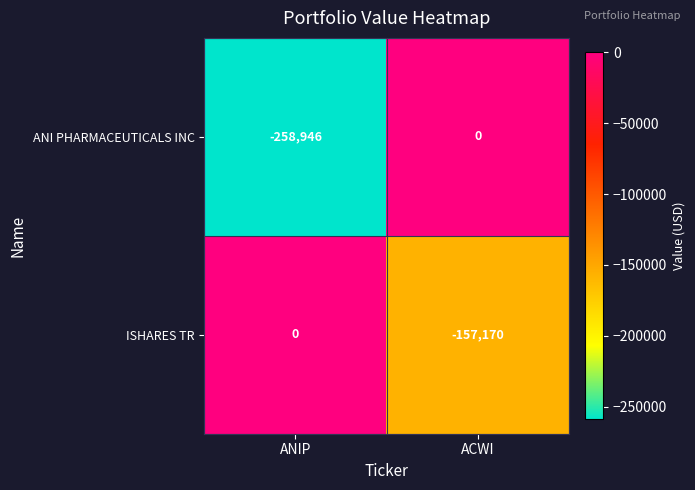

True or false: ISHARES TR has a value of -69607 at ANIP.

False